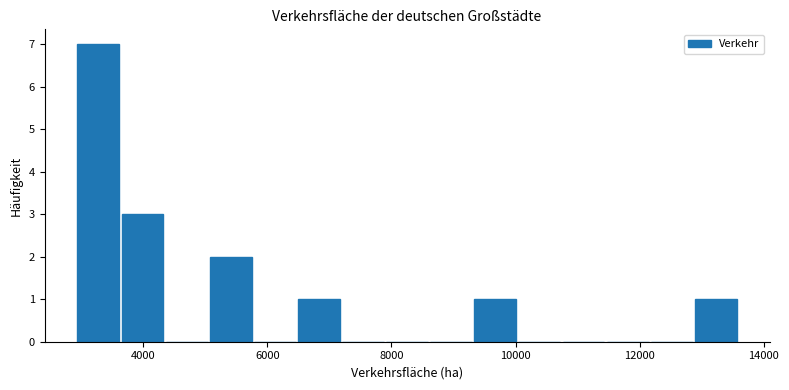

Around what value on the x-axis is the tallest bar? Give the approximate position of its centre, as read against the axis.

3200